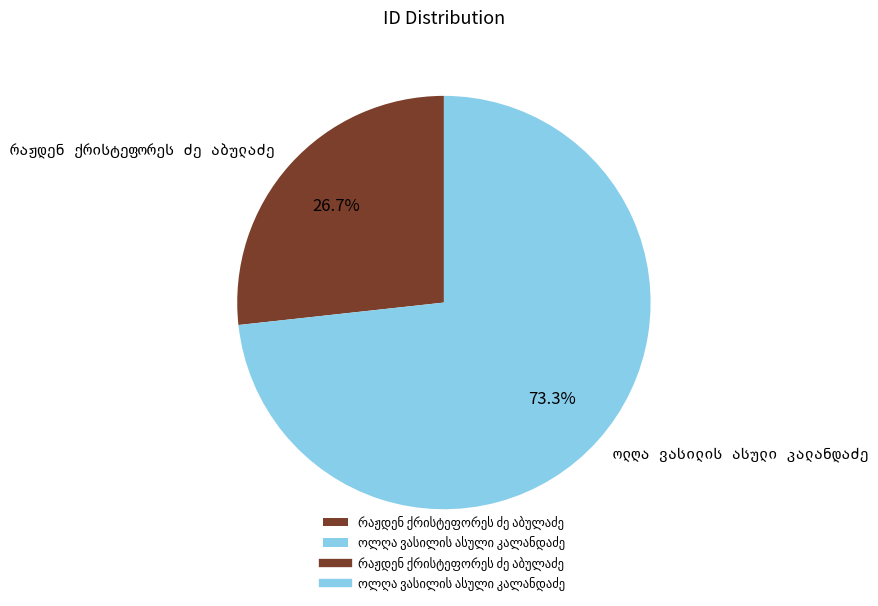

How many segments does this pie chart have?

2